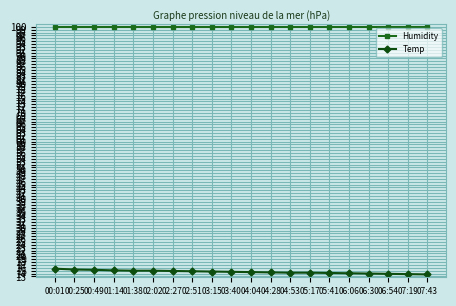

True or false: Temp has a value of 14.6 at 03:40.

True